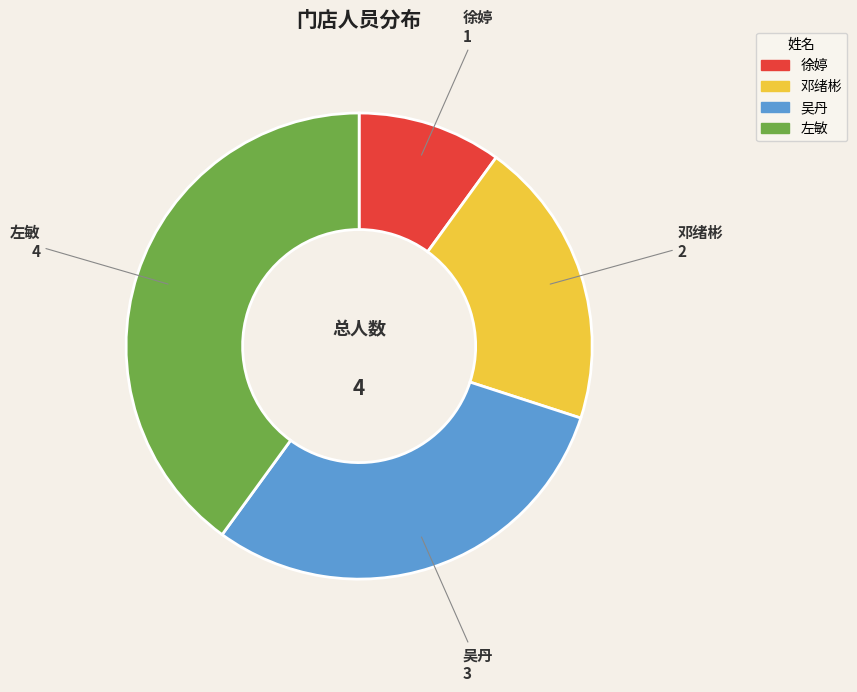

What is the ratio of the value at 左敏 to the value at 吴丹?

1.3